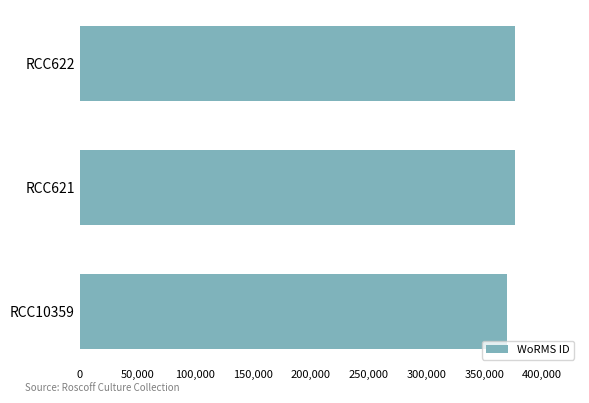

Is it true that the value at RCC622 is 376356?

True